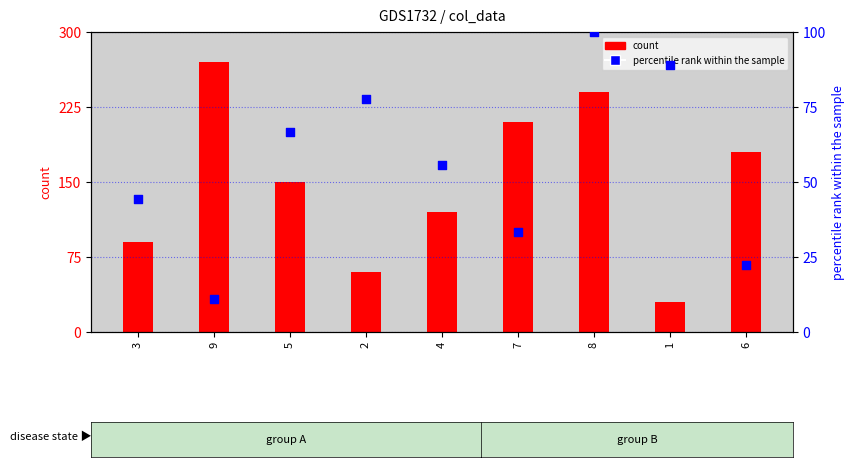

Which series reaches the maximum Y coordinate?

count